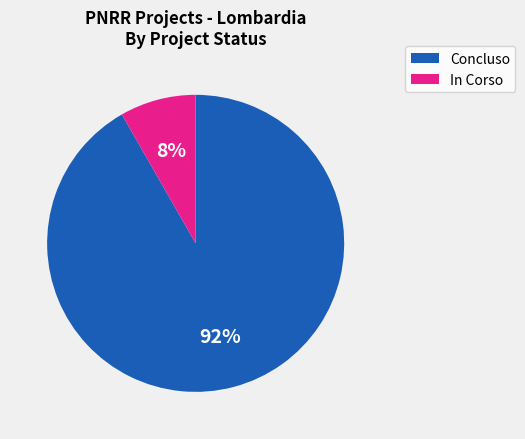

How many slices are in this pie chart?

2